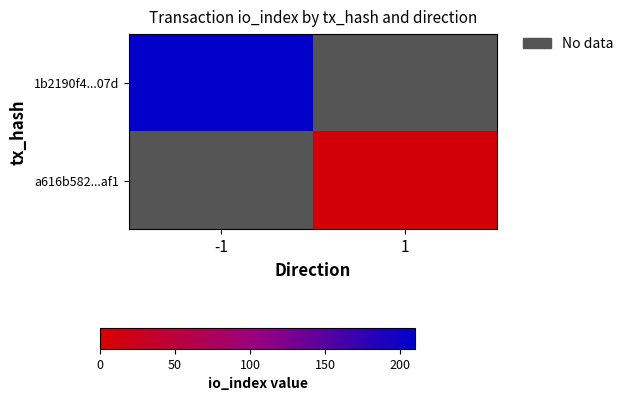

What is the smallest value displayed?

7.0